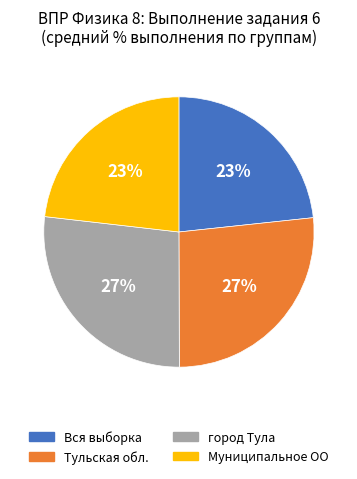

To the nearest percent, what percentage of the pie is Тульская обл.?

27%